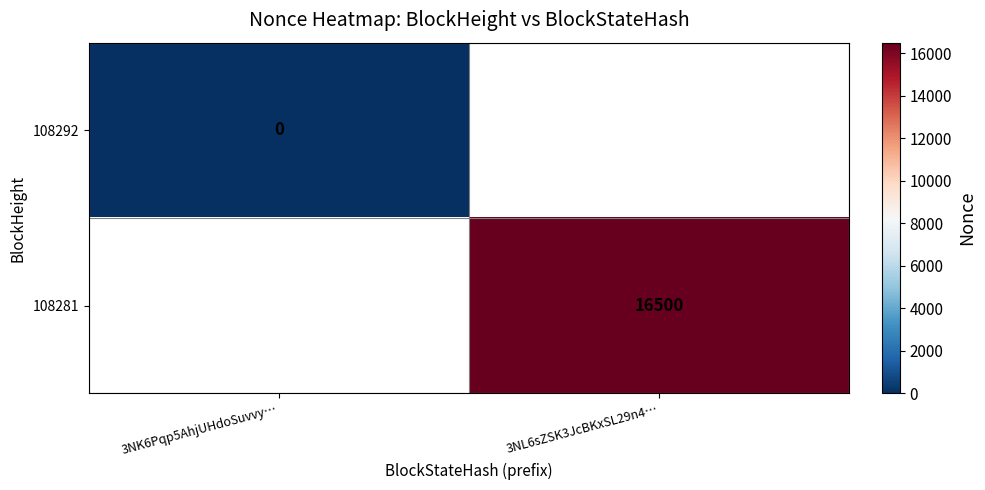

At how many categories does at least one series exceed 6226?

1